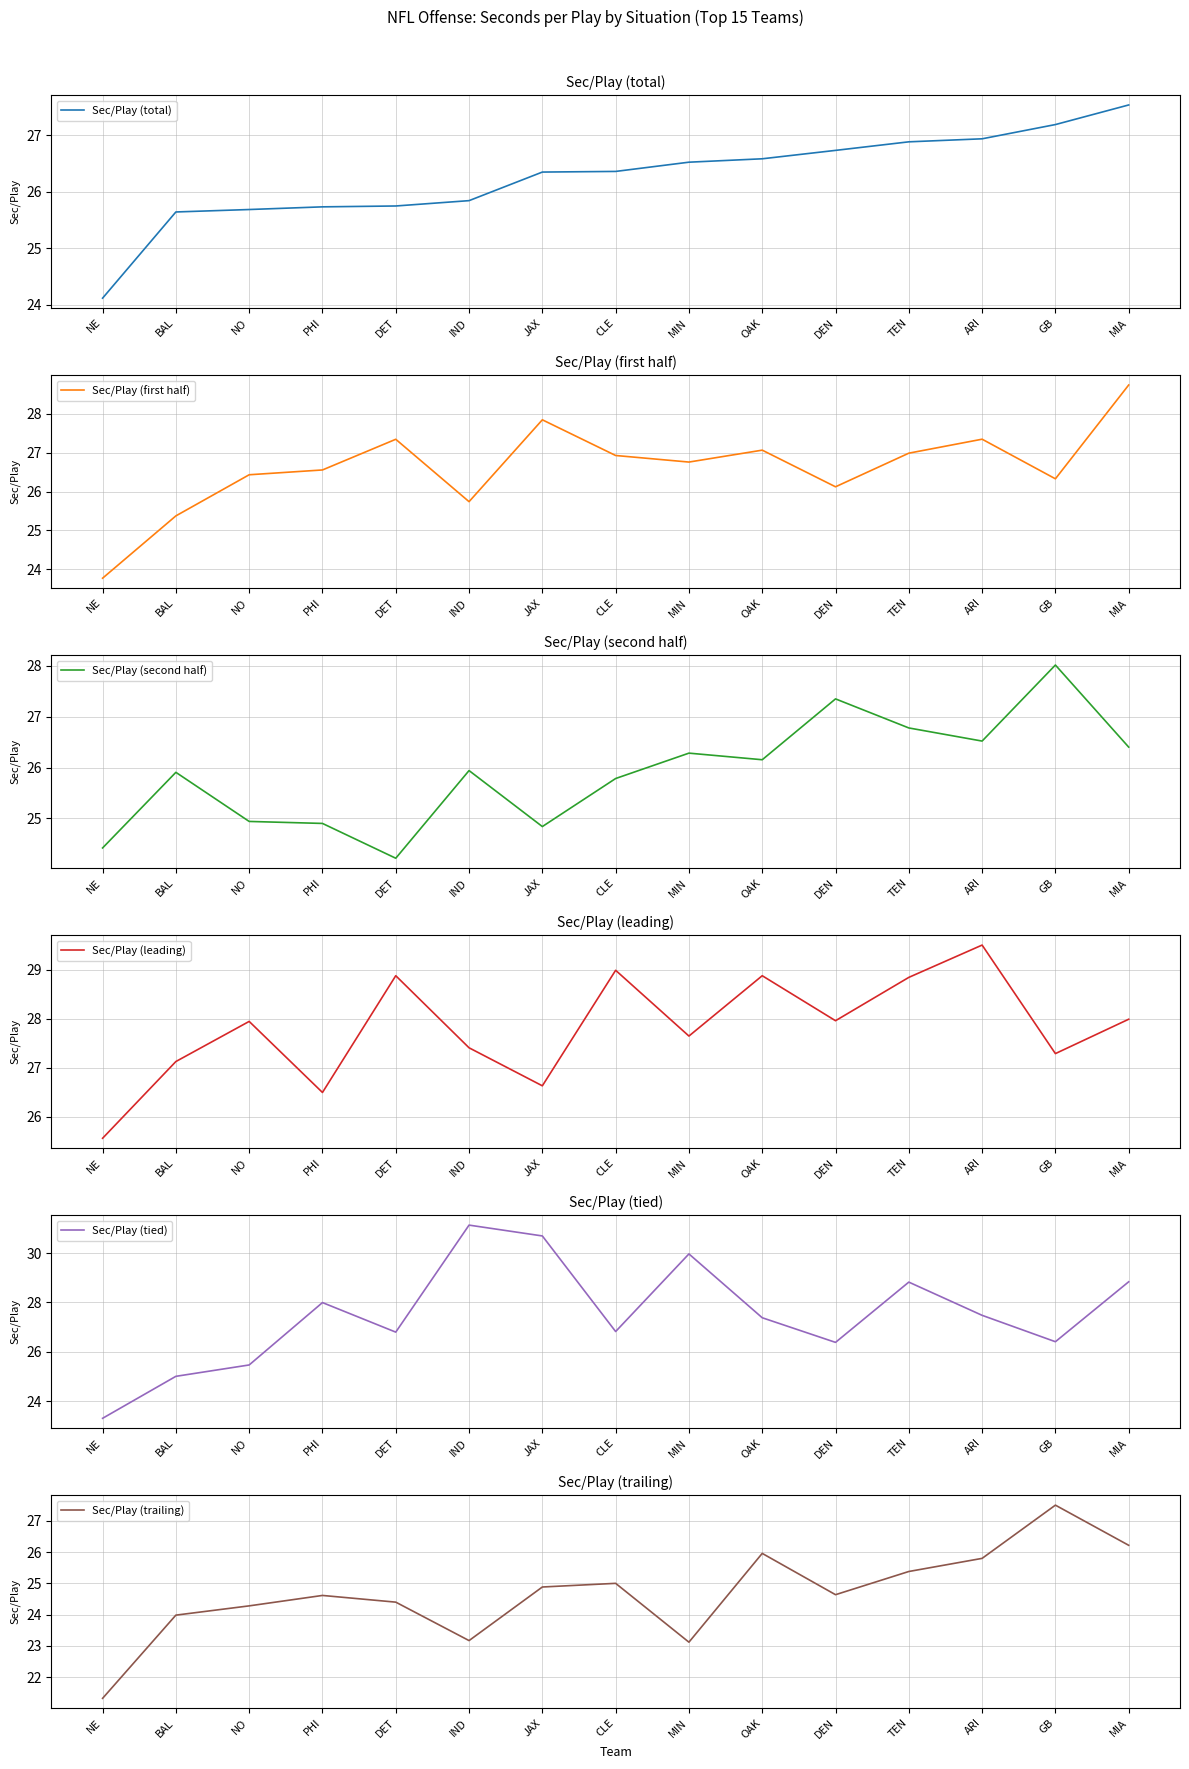

Between DET and MIN, which series saw the biggest shift?

Sec/Play (tied)